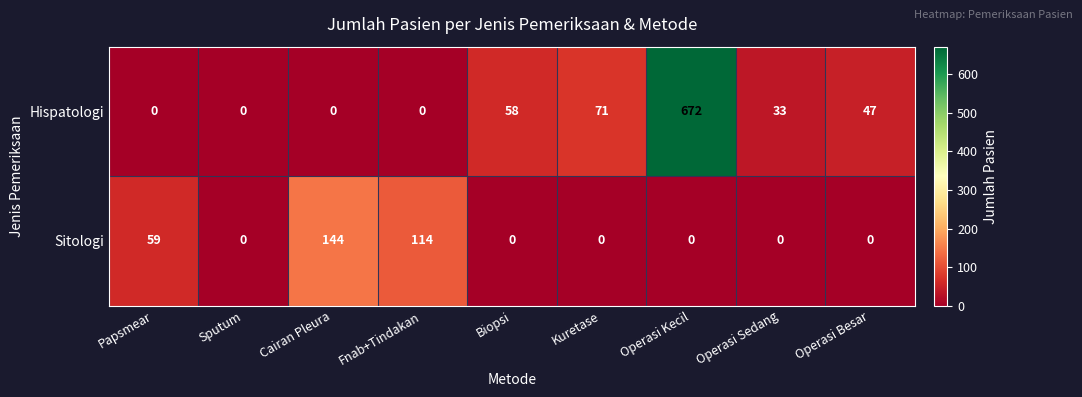

True or false: Sitologi has a value of 65 at Sputum.

False